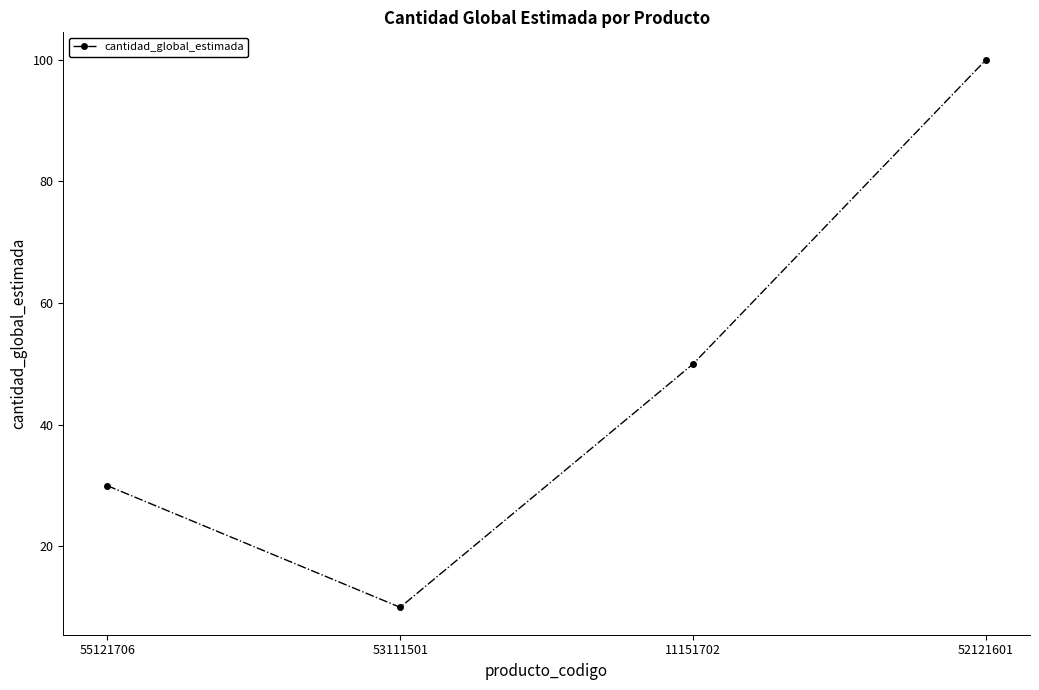

What is the difference between the values at 55121706 and 52121601?

70